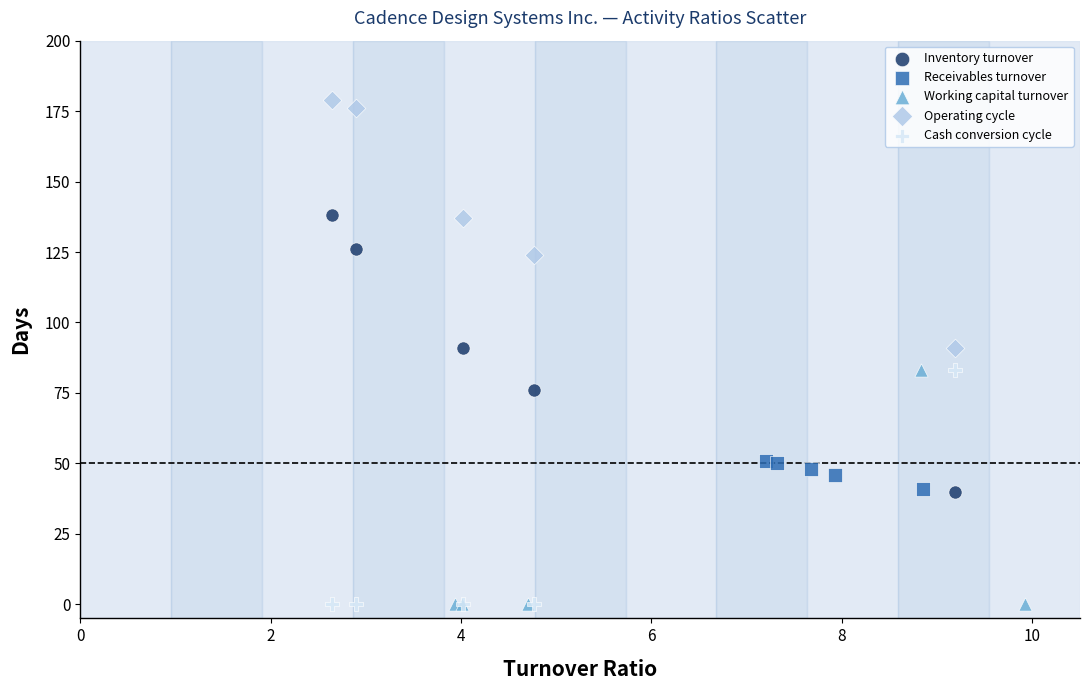

Which series contains the highest Y value?

Operating cycle